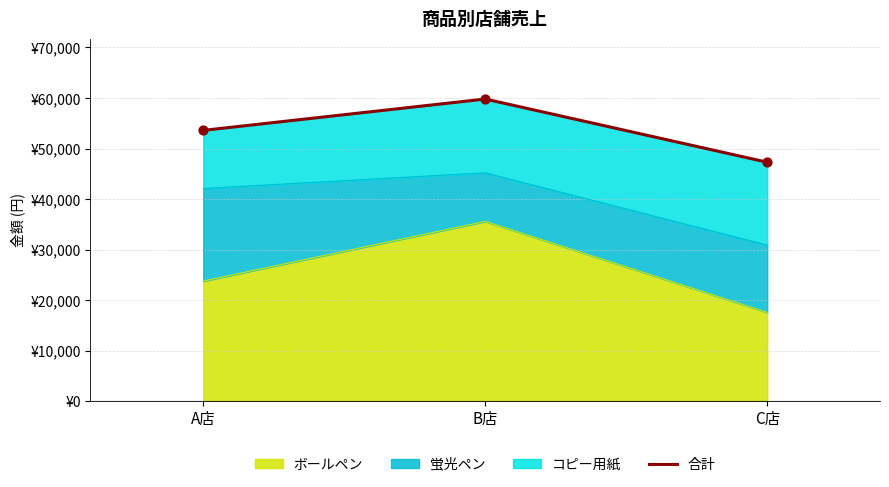

What is the change in value from B店 to C店?

-12500